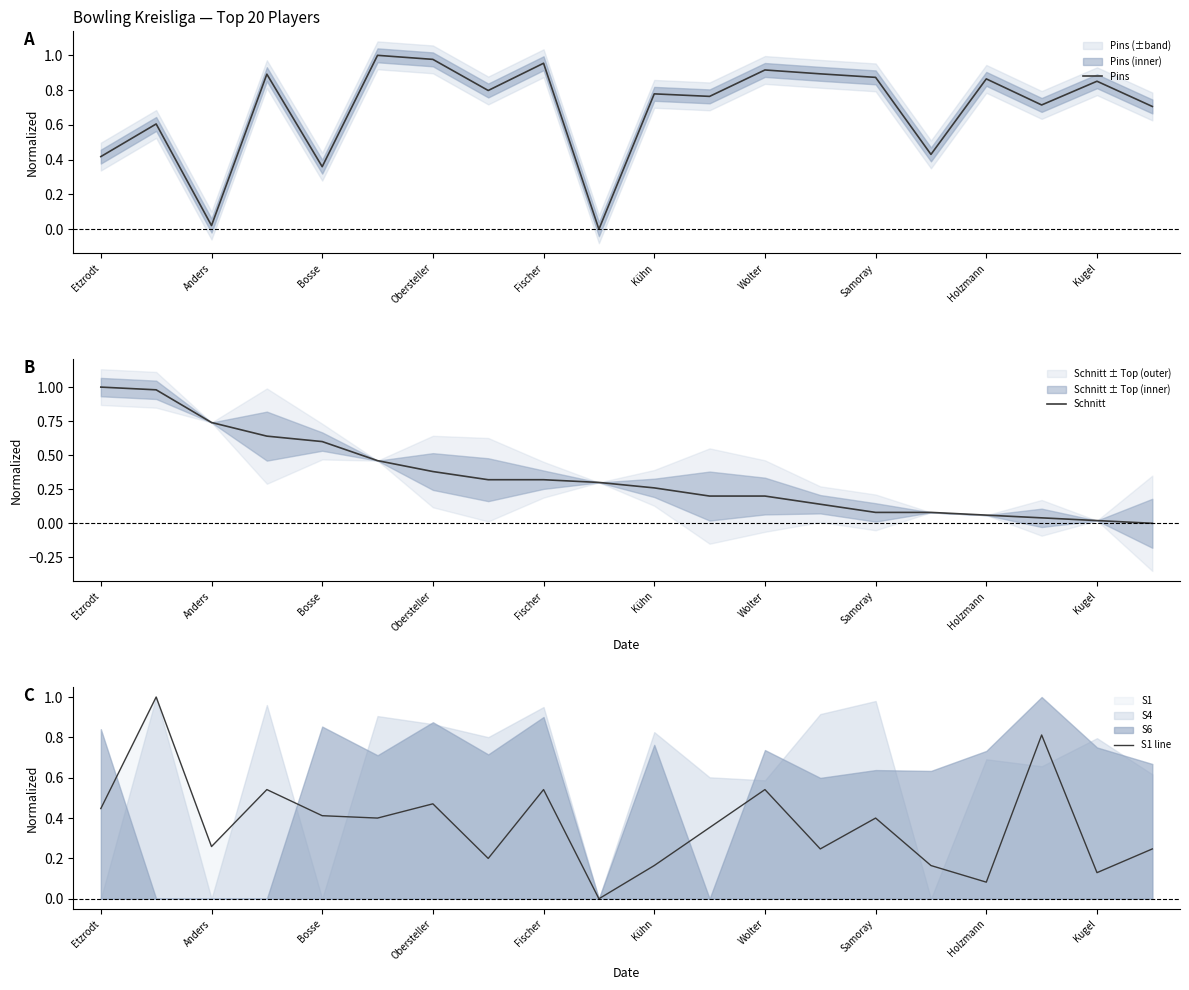

How many positive values does the Schnitt series have?

19